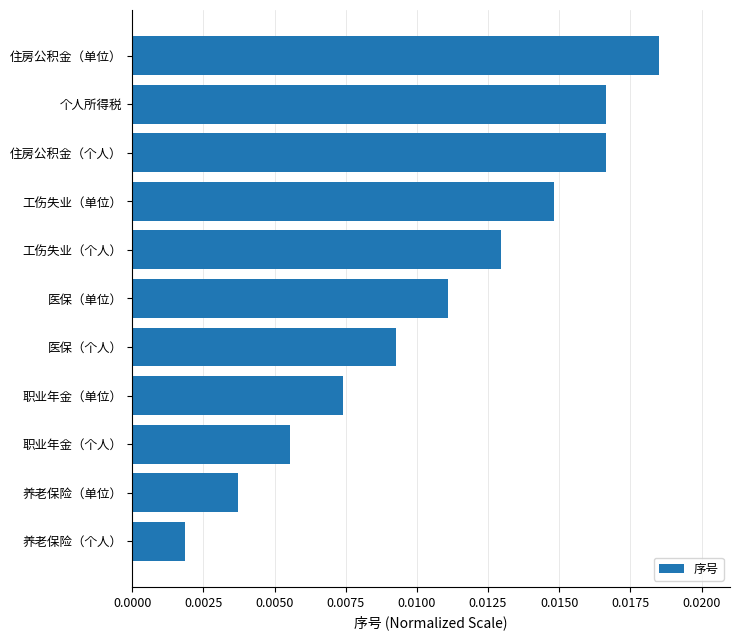

How many values are between 0 and 1?

11